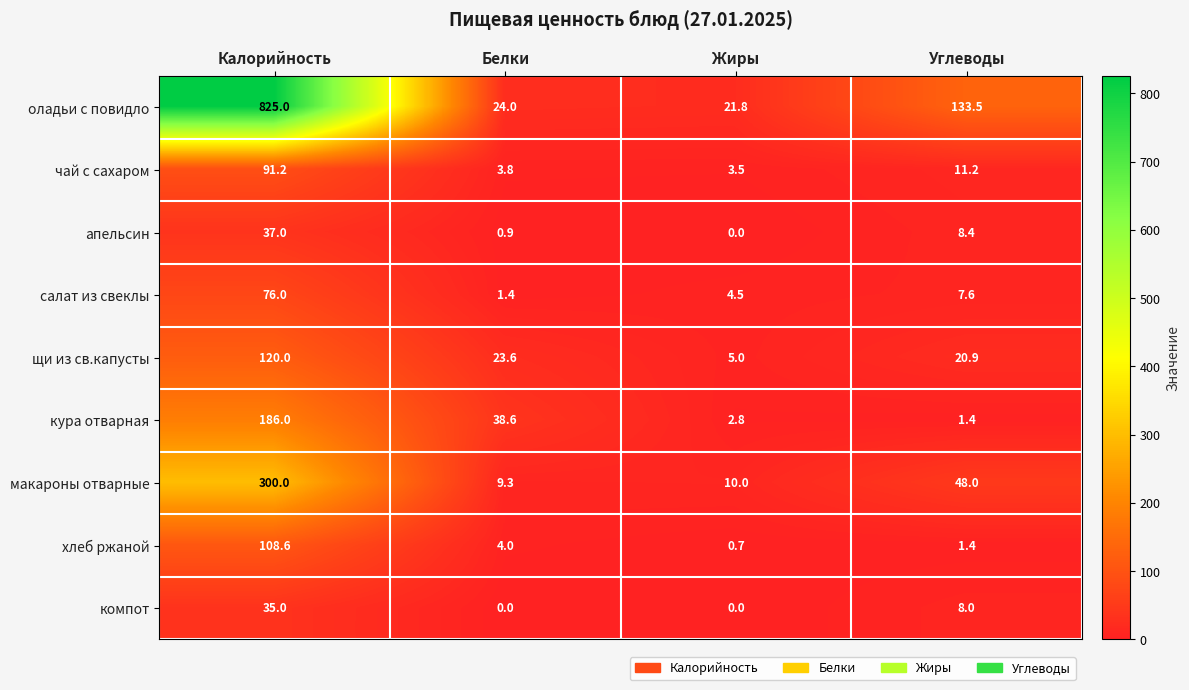

What is the total value across all series at Белки?

105.6